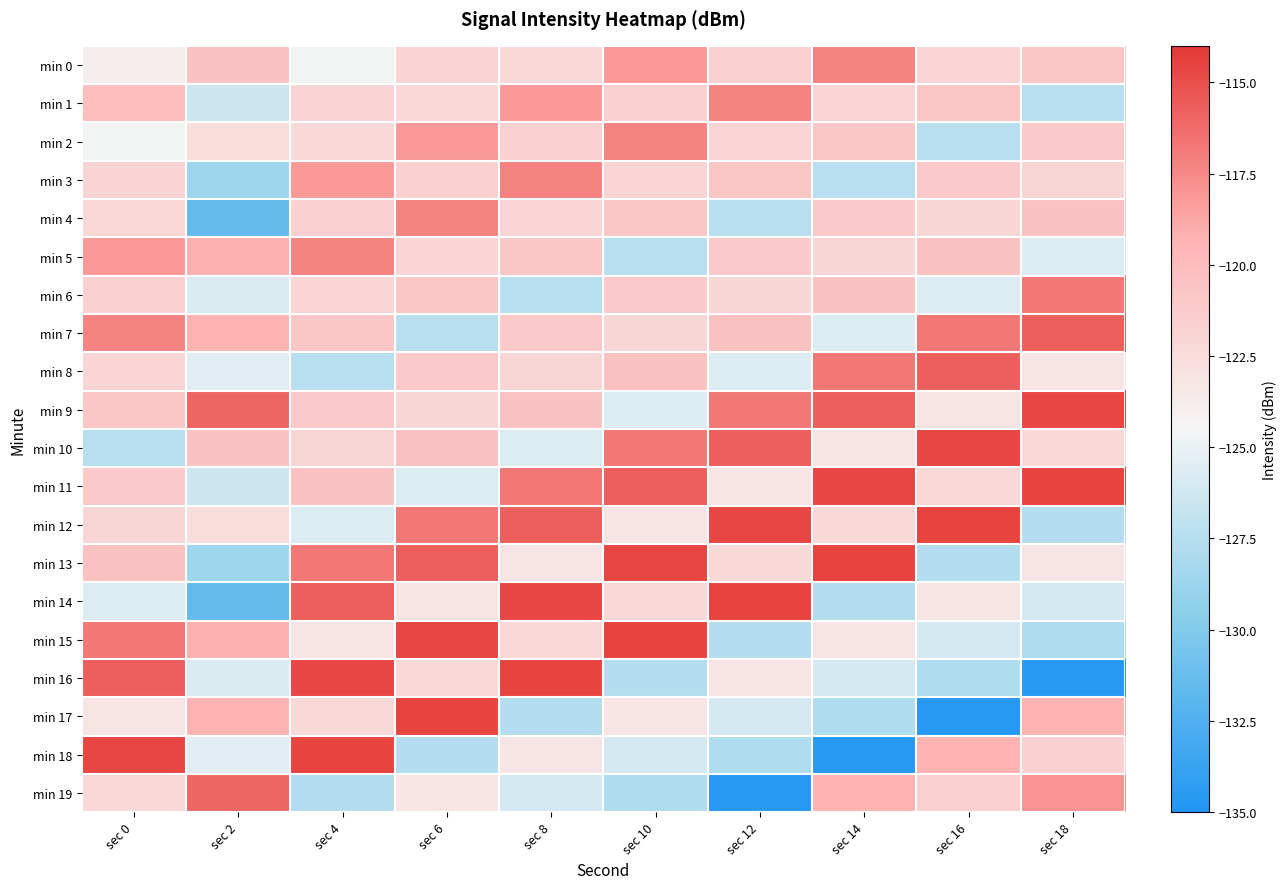

Which has a higher value, sec 2 or sec 0?

sec 2